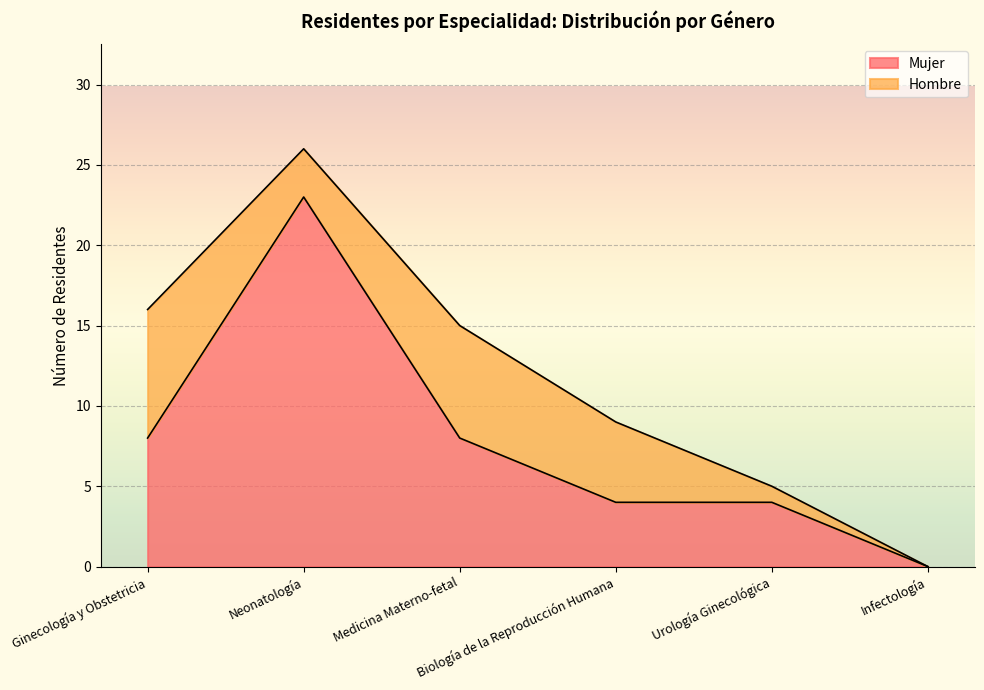

Count the values in the range 4 to 8.

4